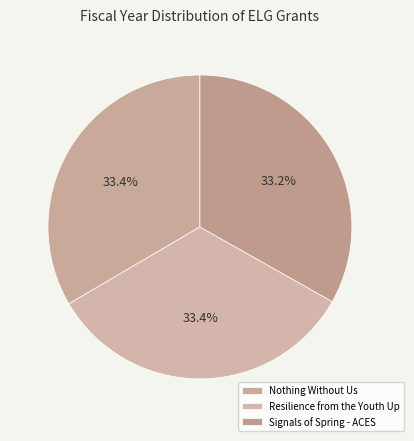

Count the number of slices in the pie.

3